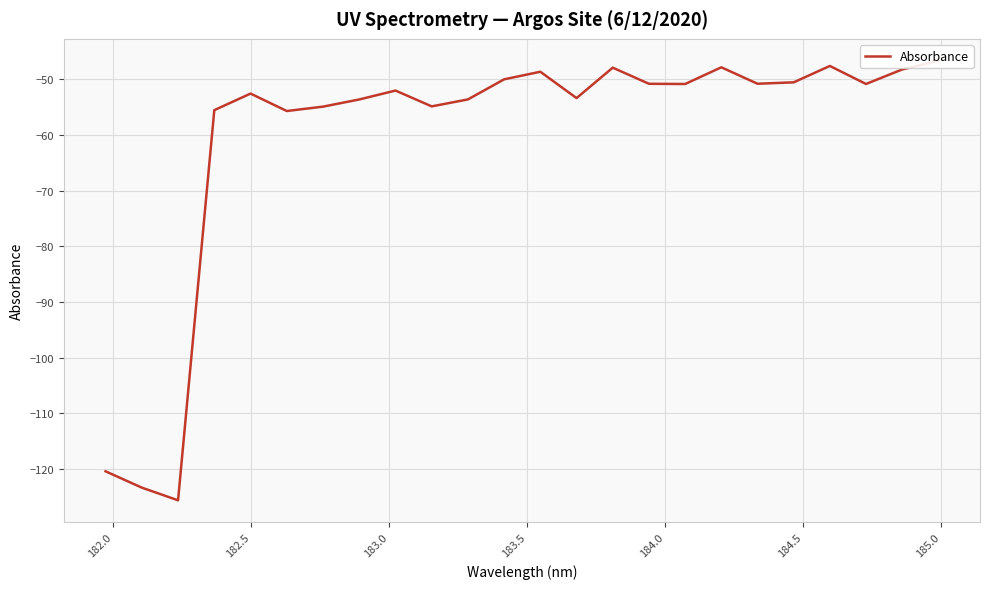

What is the value of the 12th point from the left?

-50.0